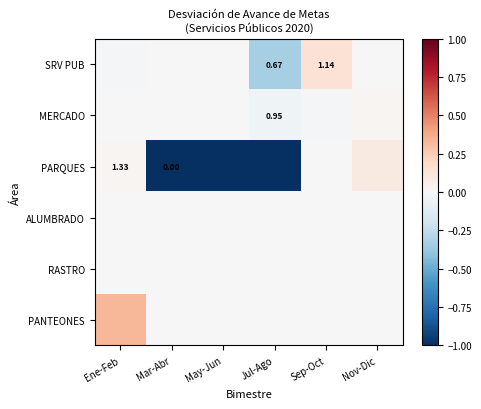

Between Jul-Ago and Nov-Dic, which series saw the biggest shift?

PARQUES